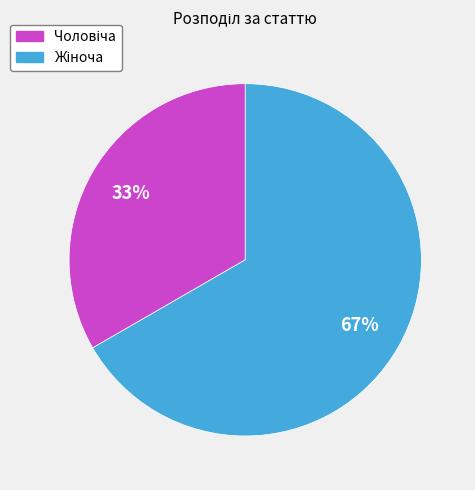

To the nearest percent, what is the average slice percentage?

50%